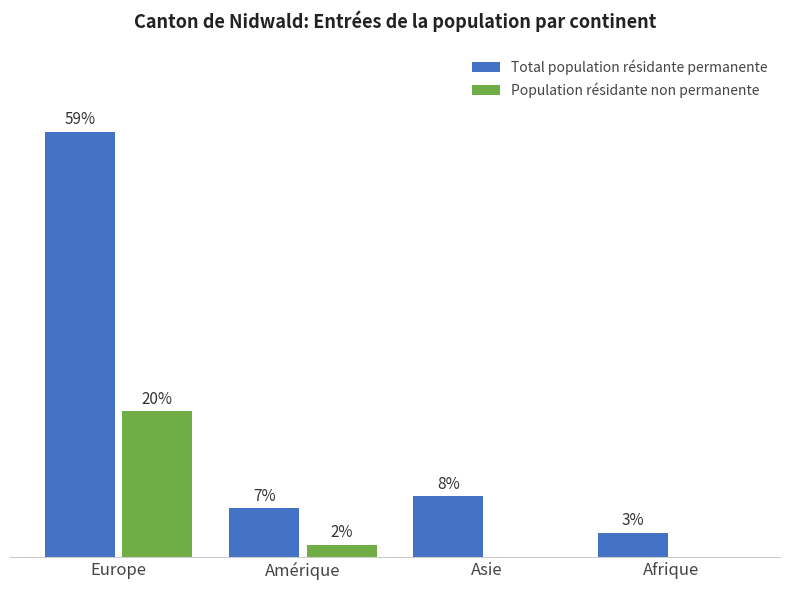

Where is Population résidante non permanente nearest to the value 6?

Amérique